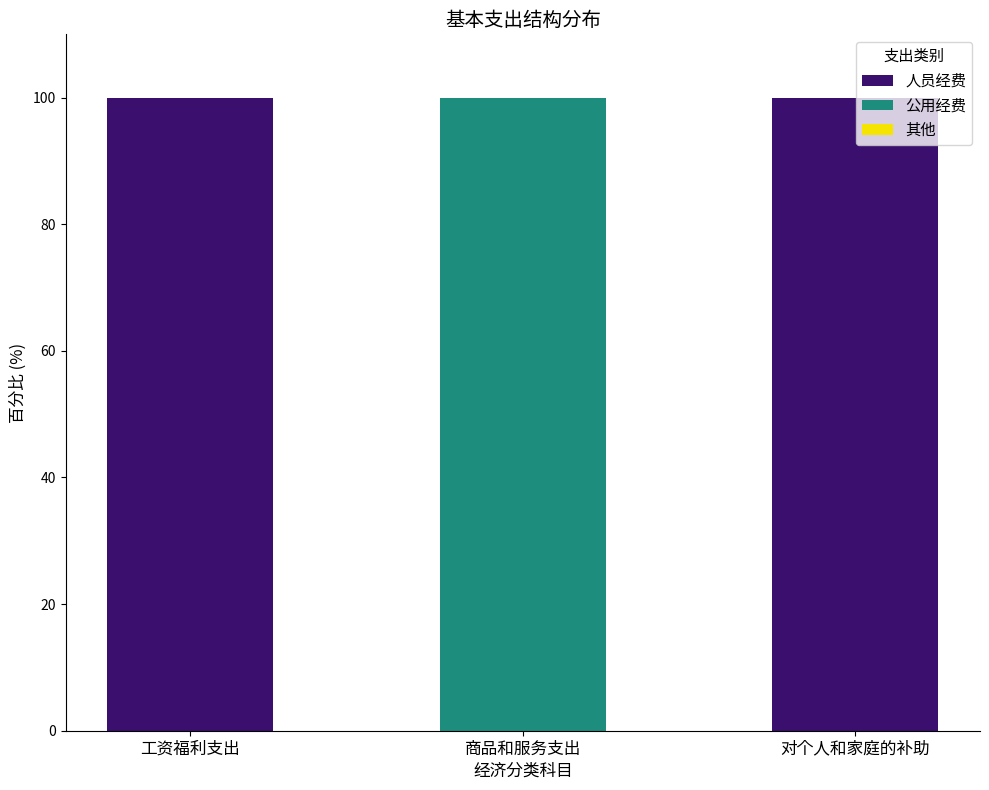

What is the sum of all 人员经费 values?

200